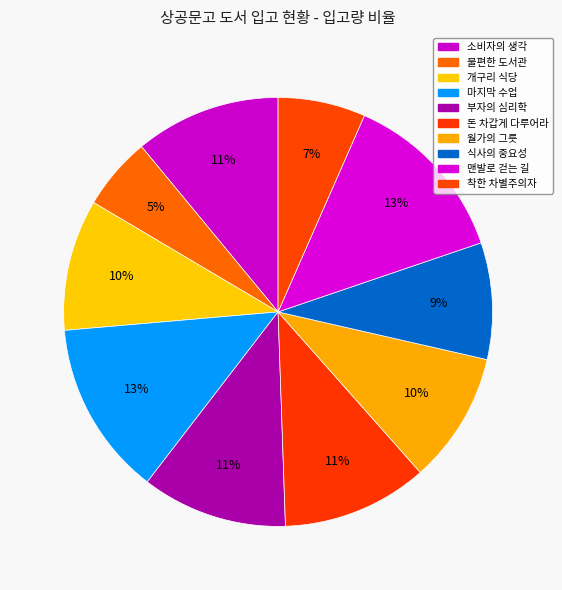

Combined, do 부자의 심리학 and 식사의 중요성 account for over 50%?

No